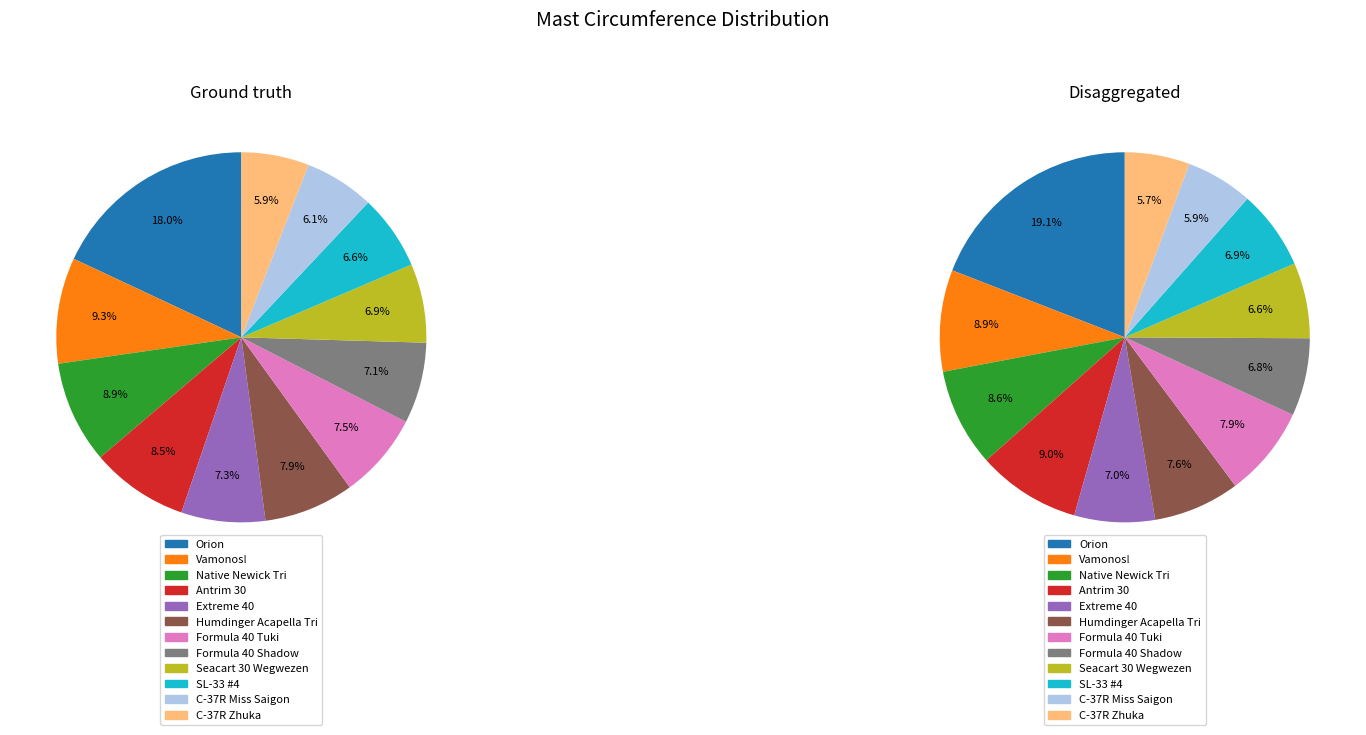

Combined, do Formula 40 Tuki and Vamonos! account for over 50%?

No